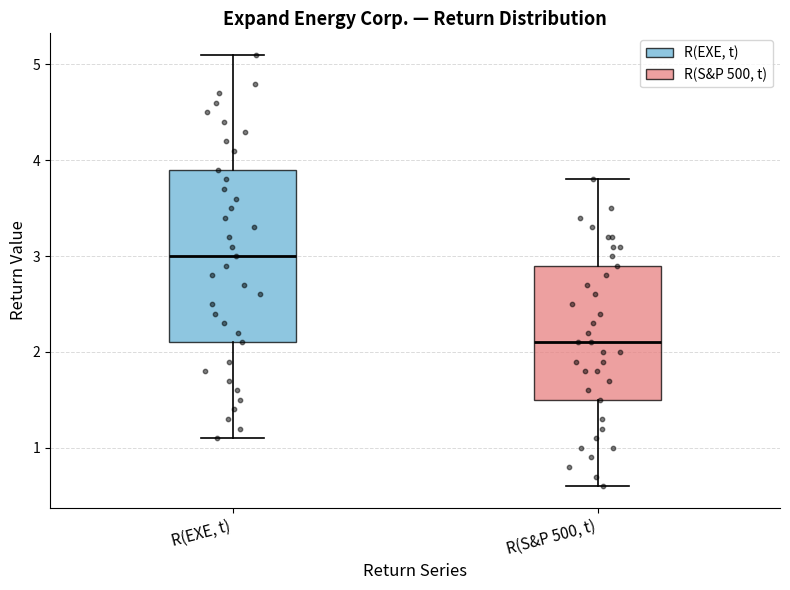

Which box's median line is the lowest?

R(S&P 500, t)